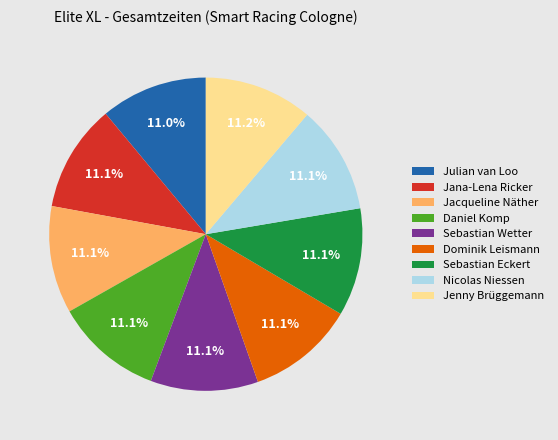

Is it true that Sebastian Eckert is 3% of the pie?

False